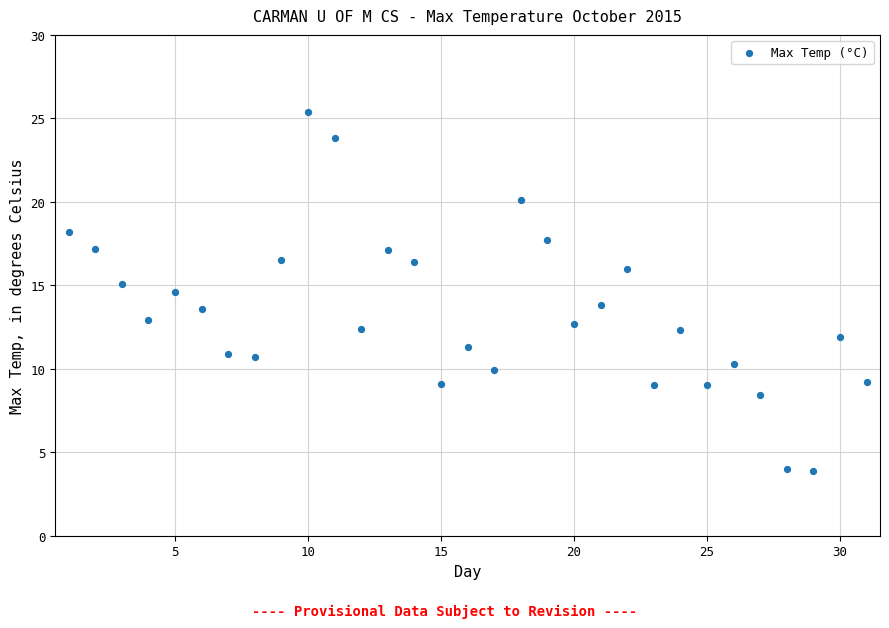

What is the range of X values (max minus min)?

30.0